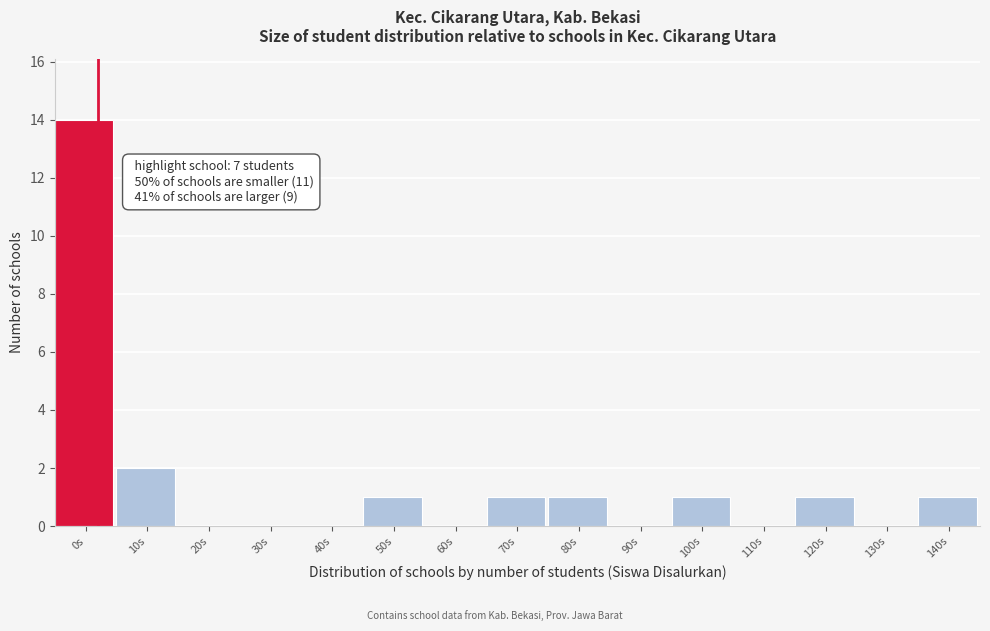

Reading left to right, what are all the values shown in this chart?

0s=14	10s=2	20s=0	30s=0	40s=0	50s=1	60s=0	70s=1	80s=1	90s=0	100s=1	110s=0	120s=1	130s=0	140s=1